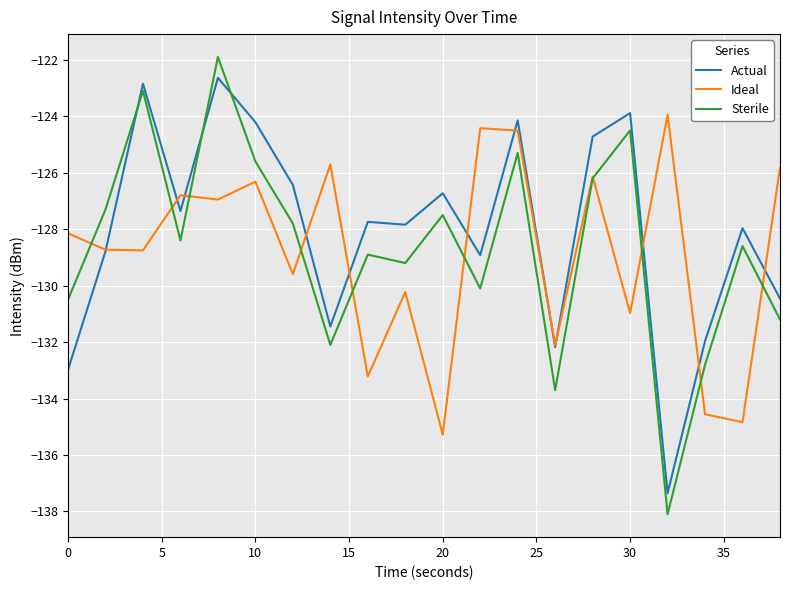

What is the lowest value of the Ideal series?

-135.3